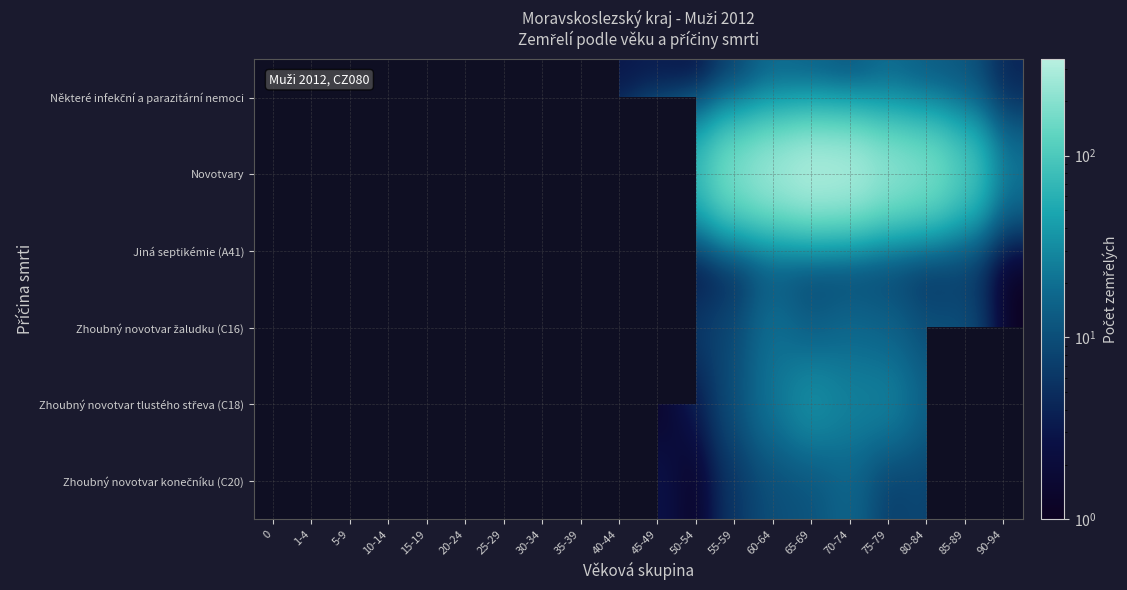

The Zhoubný novotvar žaludku (C16) series shows 4.5 at 80-84. True or false?

False